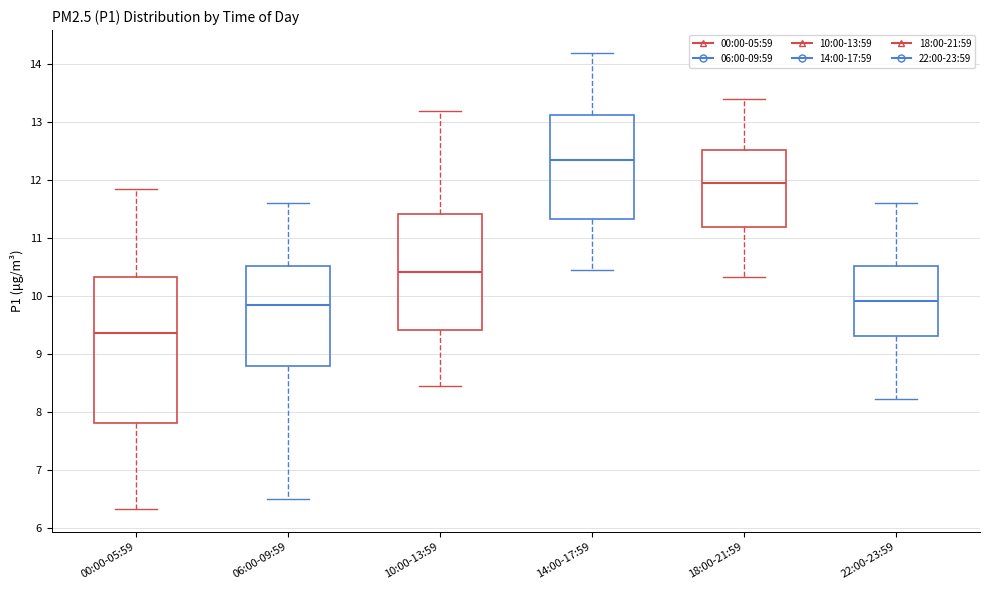

Reading left to right, transcribe this box plot: for each box, give where its median line is, the range the box spans, and where its two whiskers end, as read against the y-axis. The values are not printed on the chart, so give them approximately, as read against the axis.

00:00-05:59: median 9.4, box 7.8 to 10.3, whiskers 6.3 to 11.9
06:00-09:59: median 9.8, box 8.8 to 10.5, whiskers 6.5 to 11.6
10:00-13:59: median 10.4, box 9.4 to 11.4, whiskers 8.5 to 13.2
14:00-17:59: median 12.4, box 11.3 to 13.1, whiskers 10.5 to 14.2
18:00-21:59: median 12.0, box 11.2 to 12.5, whiskers 10.3 to 13.4
22:00-23:59: median 9.9, box 9.3 to 10.5, whiskers 8.2 to 11.6